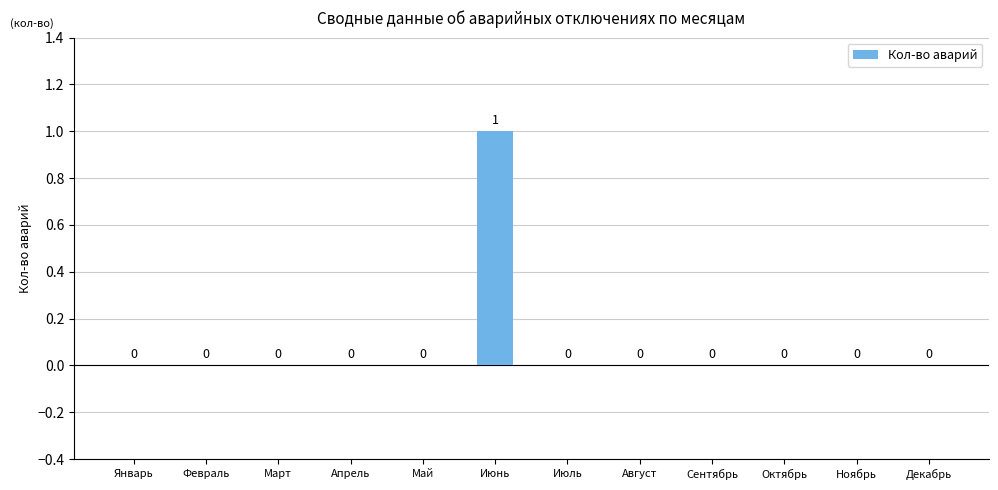

Is it true that the value at Октябрь is 1?

False